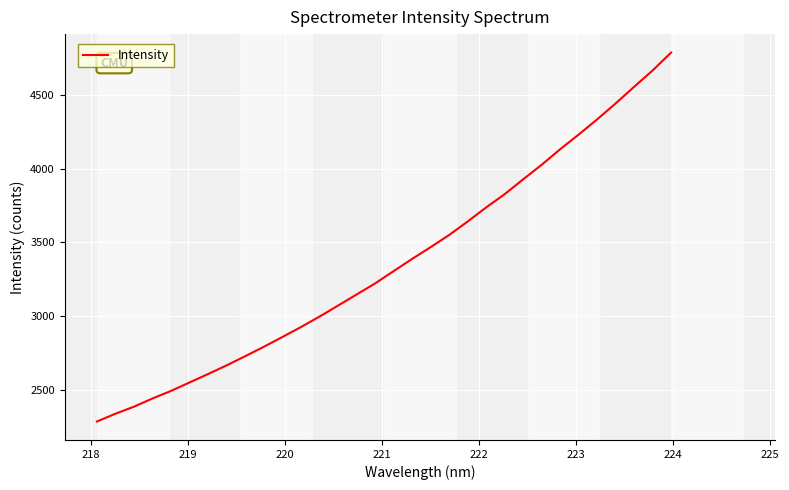

What is the average value?

3359.3